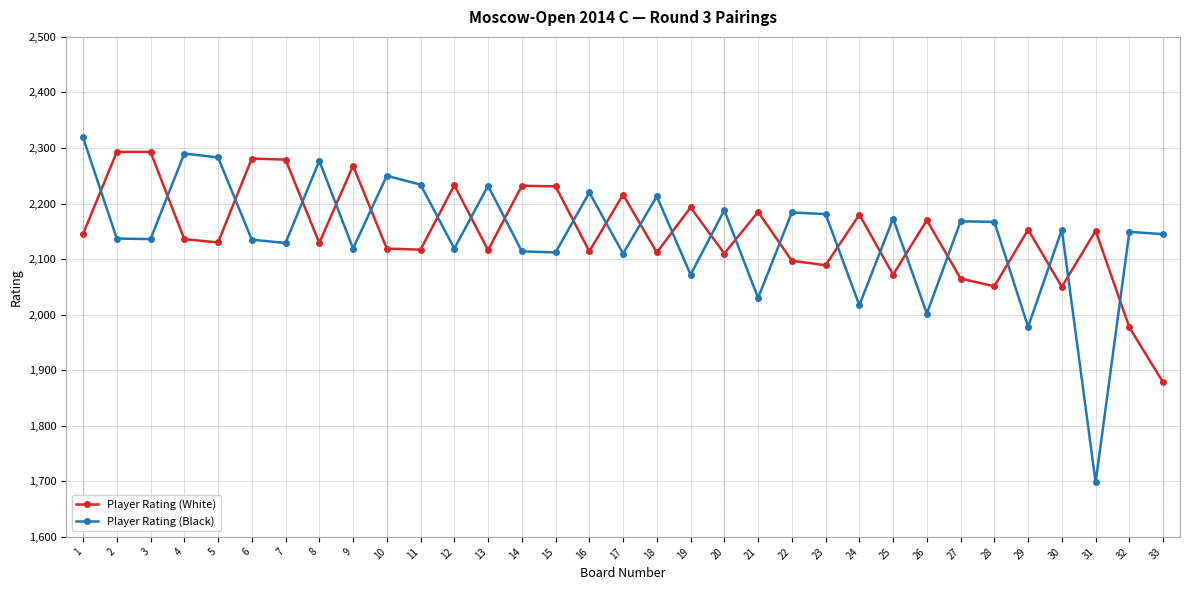

What is the lowest value of the Player Rating (Black) series?

1698